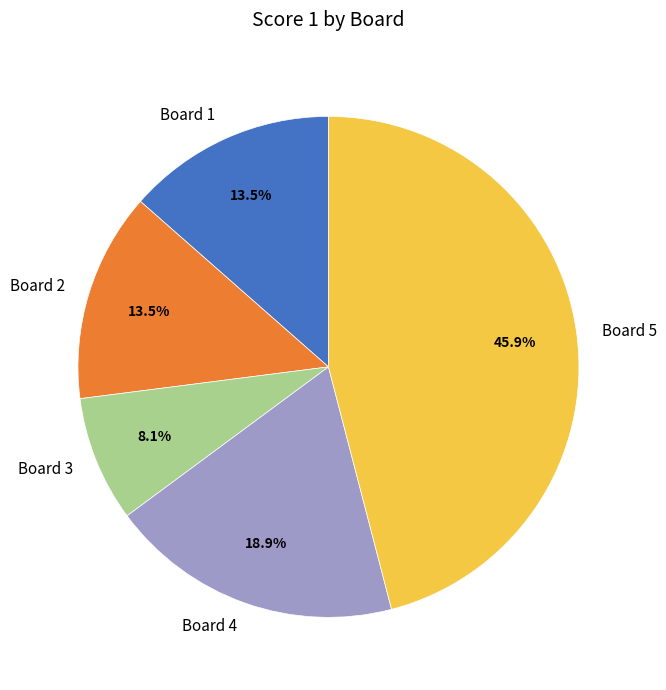

Combined, what portion of the pie is Board 4 and Board 2?

32.4%